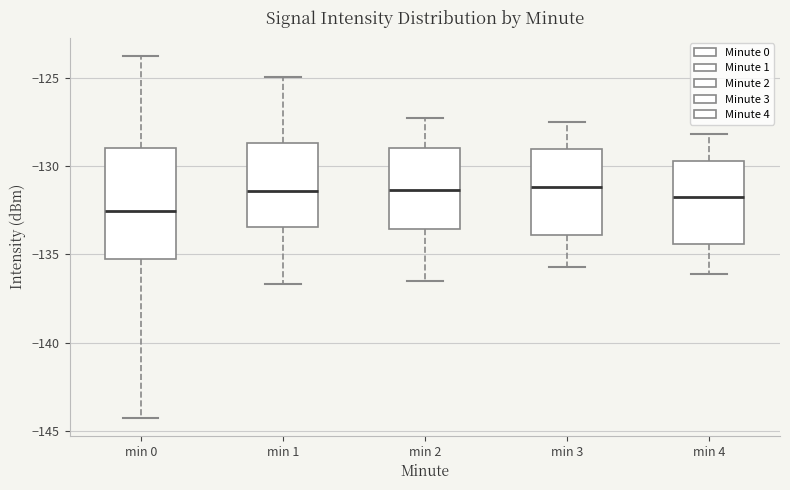

Comparing the boxes themselves (not the whiskers), which one is the tallest?

min 0